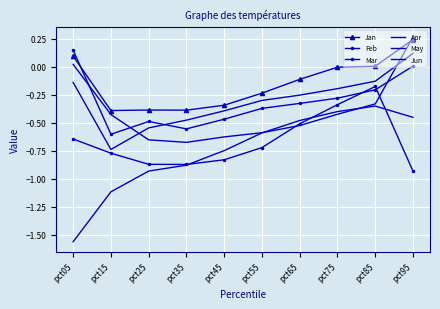

Which category has the lowest value across all series?

pct05